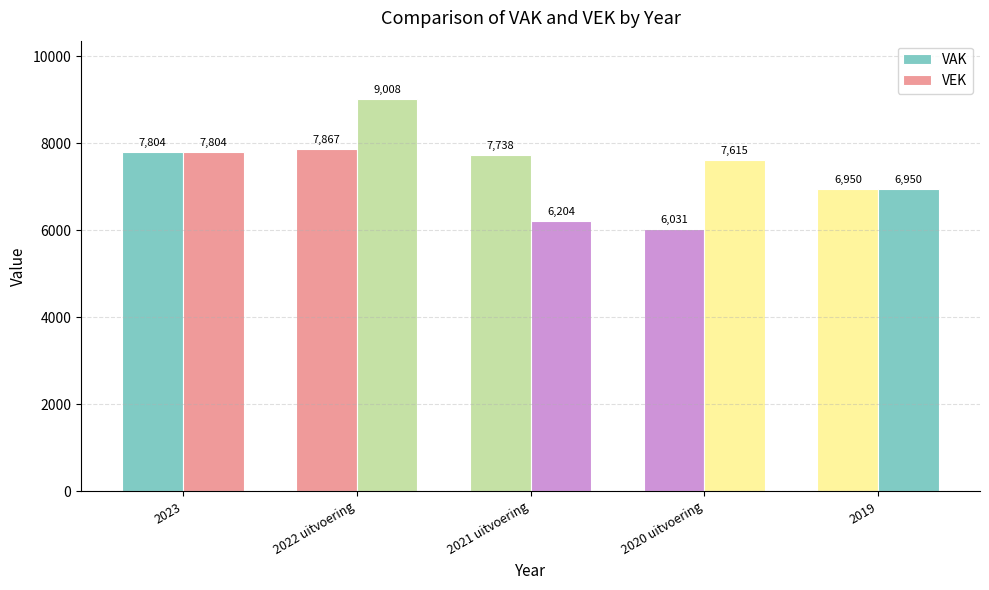

Does the chart contain any negative values?

No